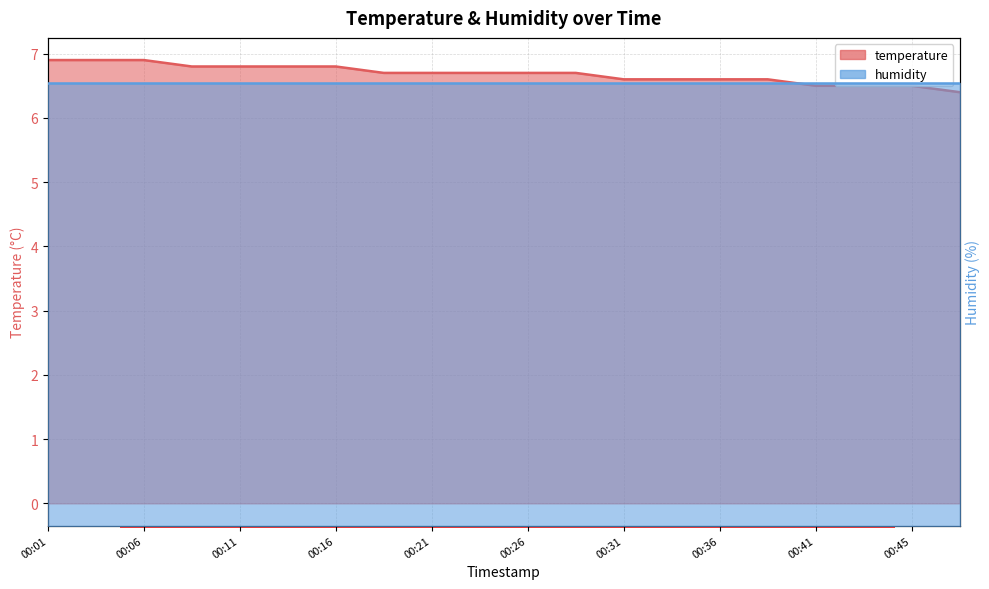

True or false: the data shows 10.4 at 00:41.

False